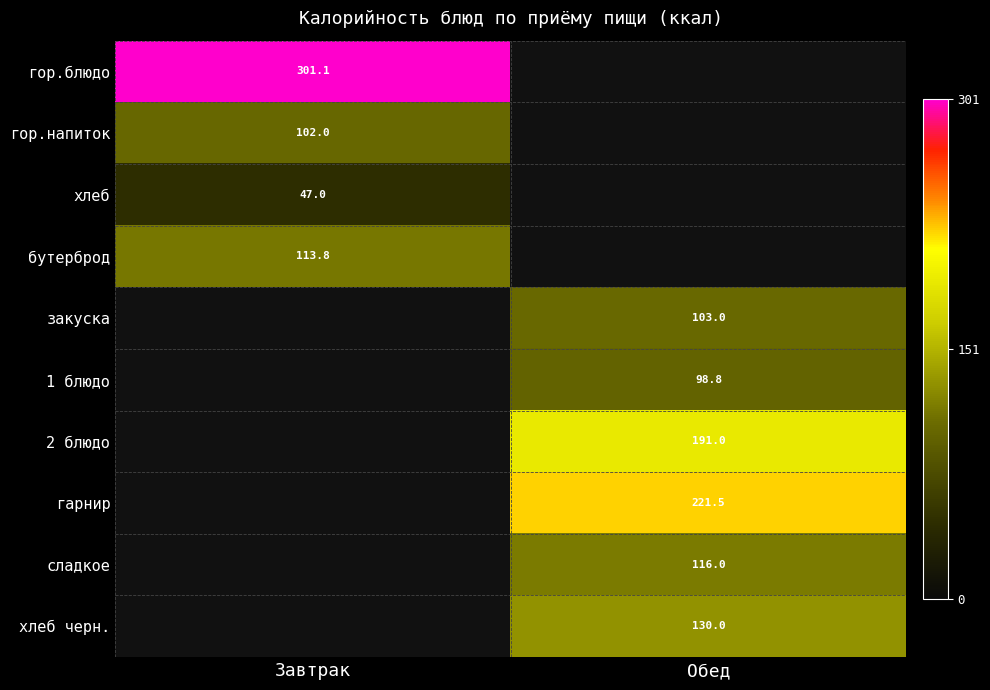

Which category has the lowest value in the бутерброд series?

Завтрак